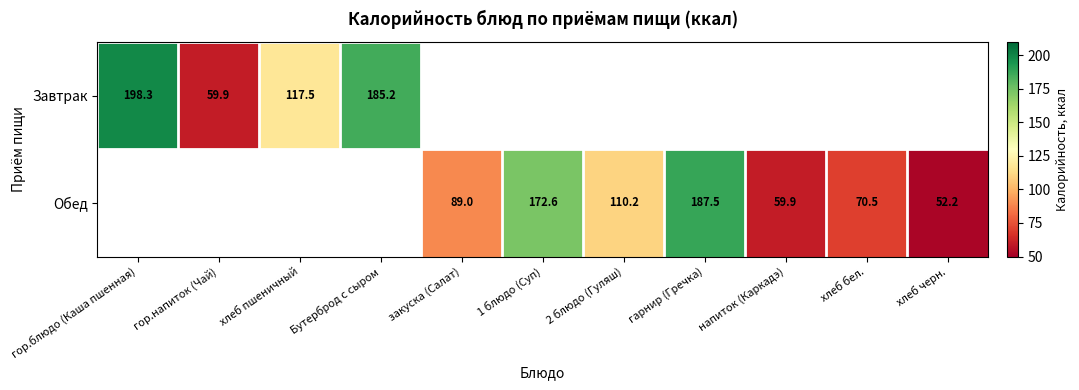

How many positive values does the Обед series have?

7